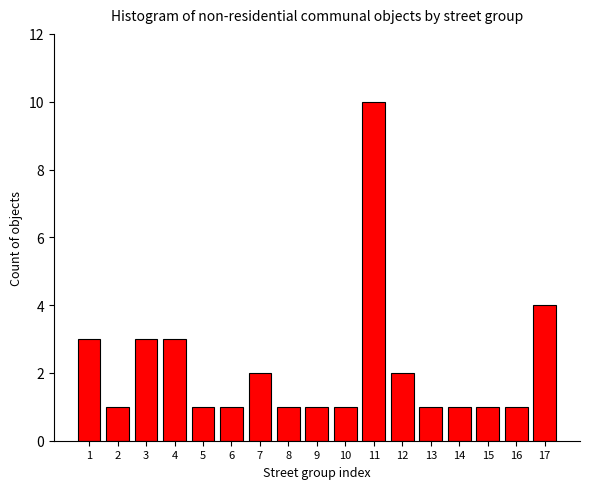

Reading left to right, transcribe all the data shown in this chart.

3	1	3	3	1	1	2	1	1	1	10	2	1	1	1	1	4